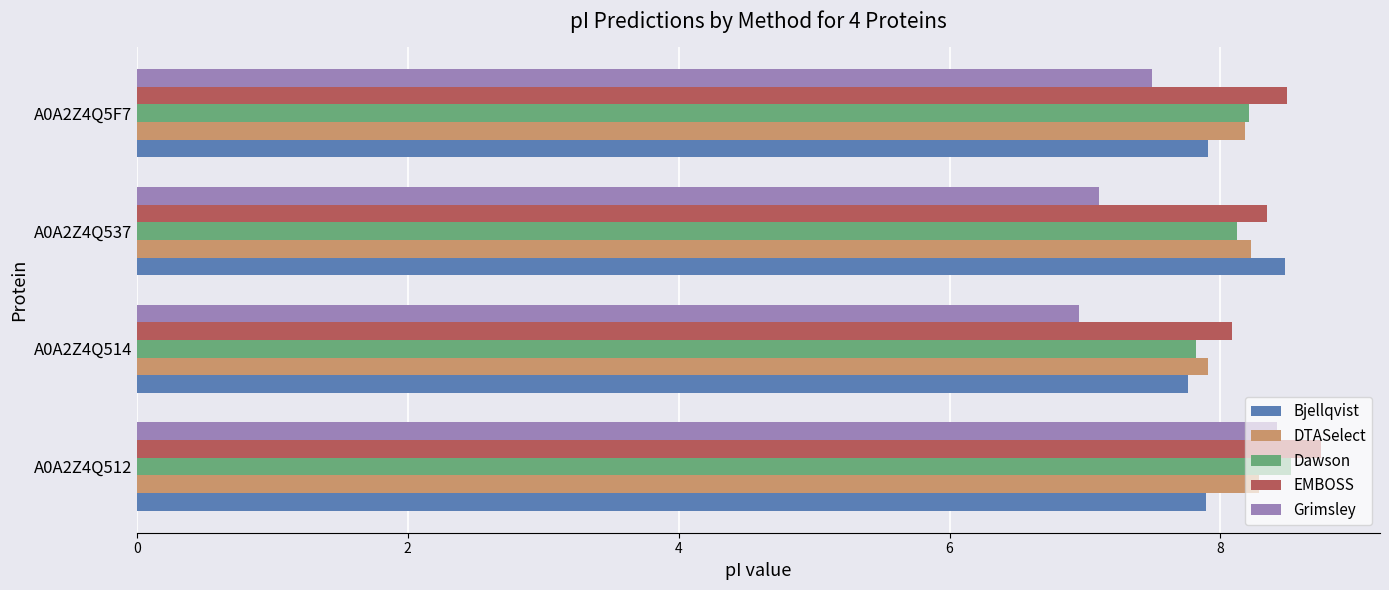

How many series are shown in this chart?

5